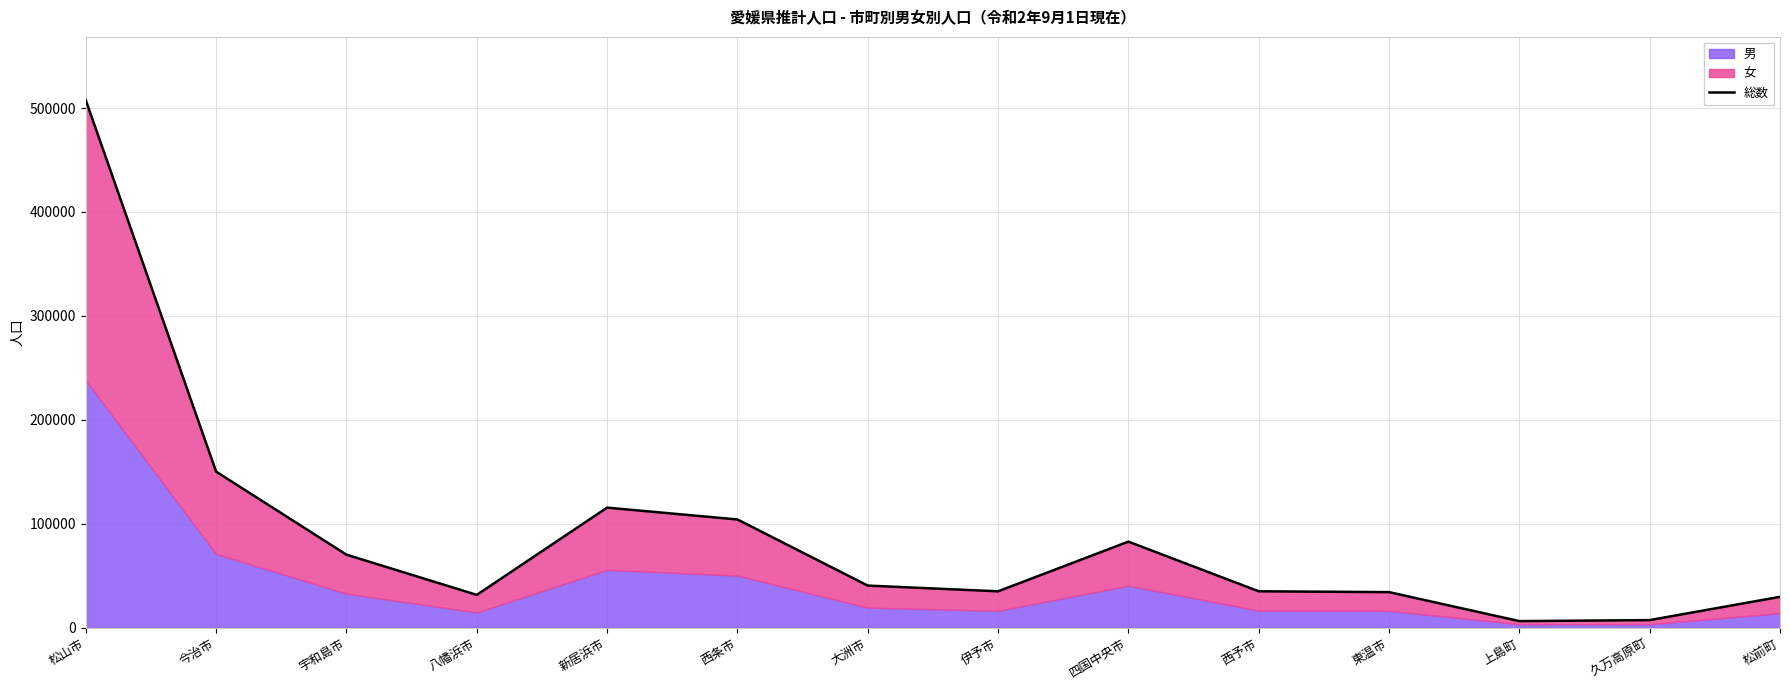

What is the difference between the maximum and minimum values?

501120